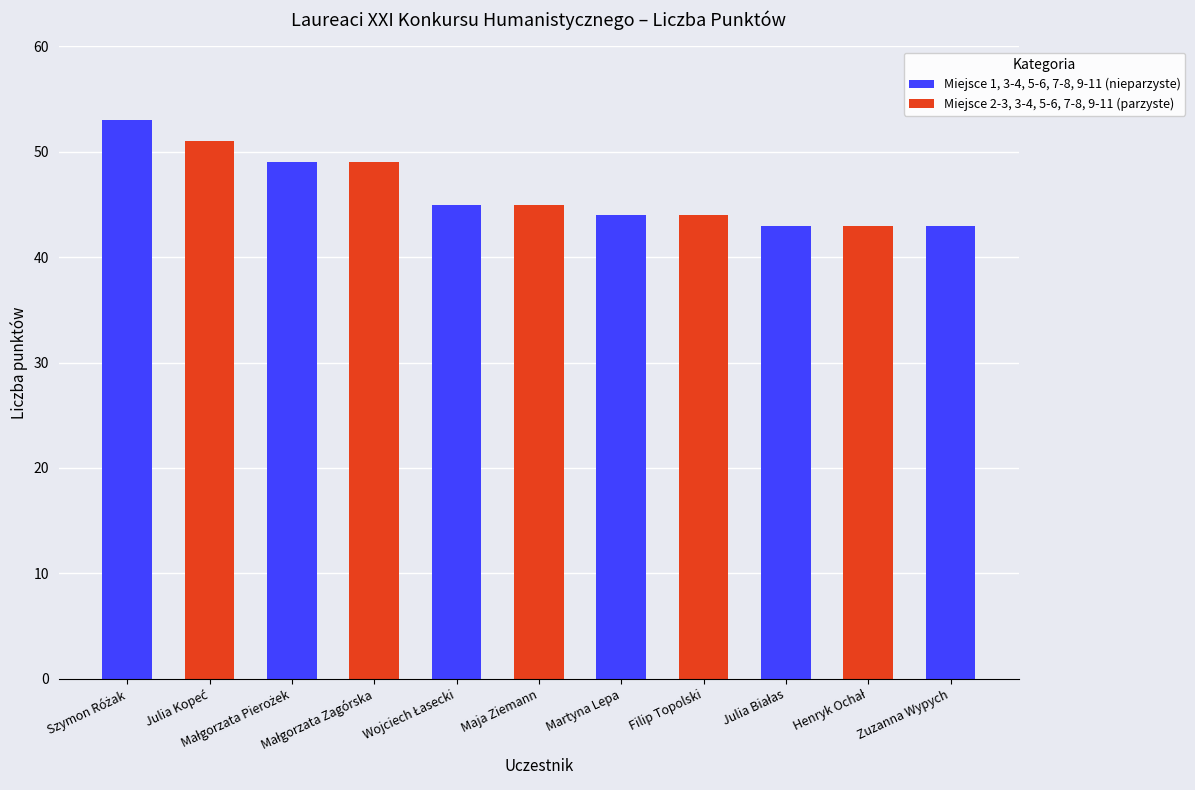

What is the label of the 10th bar from the left?

Henryk Ochał